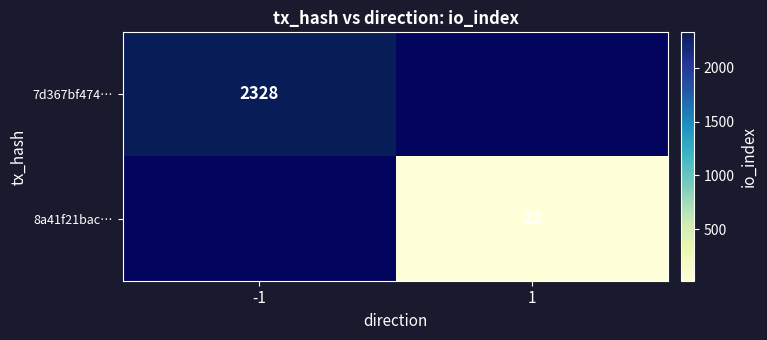

The 7d367bf474… series shows 996 at -1. True or false?

False